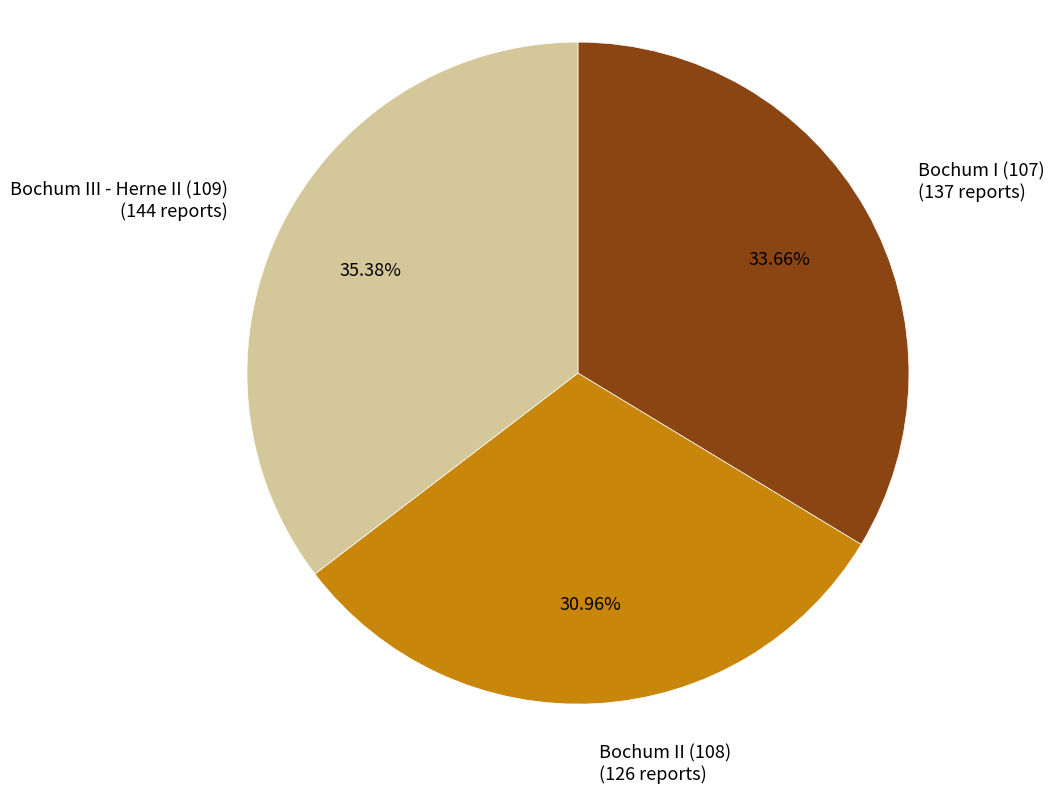

What is the ratio of the value at Bochum III - Herne II (109) to the value at Bochum II (108)?

1.1